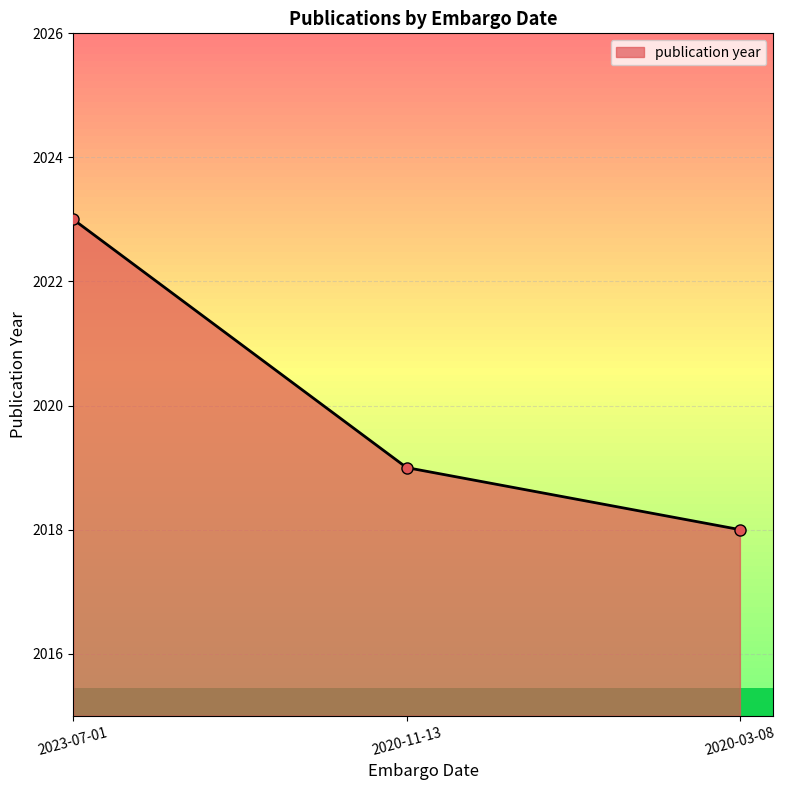

What is the maximum value shown in the chart?

2023